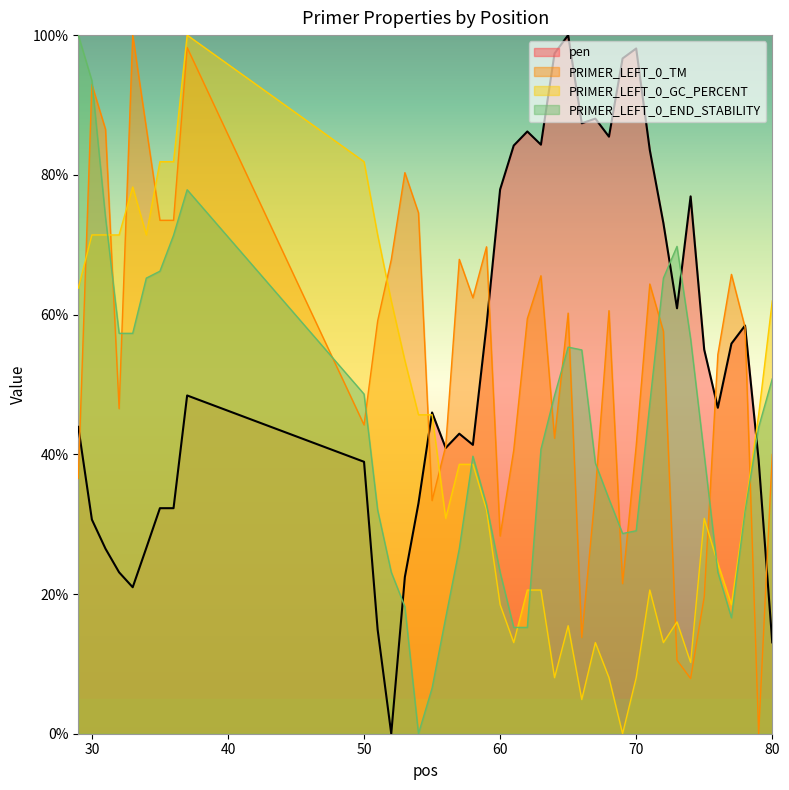

What is the difference between the second highest and second lowest values in the PRIMER_LEFT_0_GC_PERCENT series?

77.0